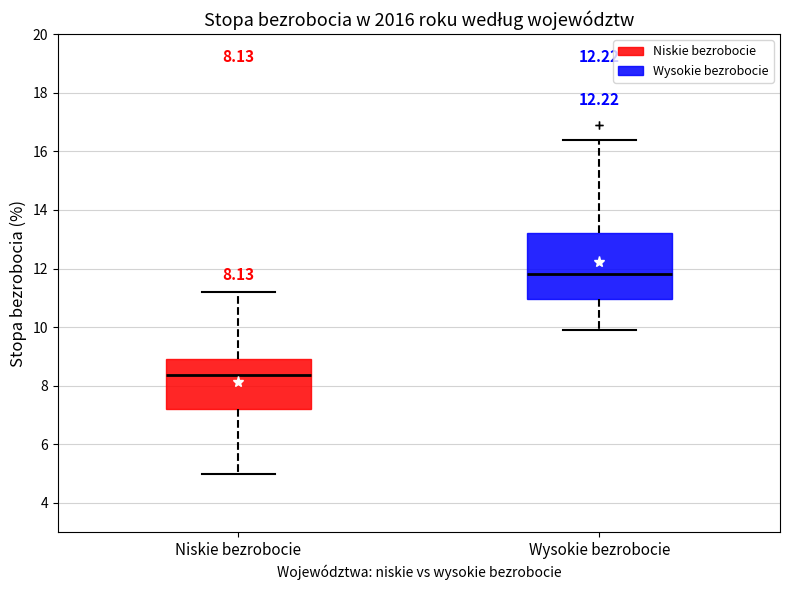

Which box has the lowest median line?

Niskie bezrobocie